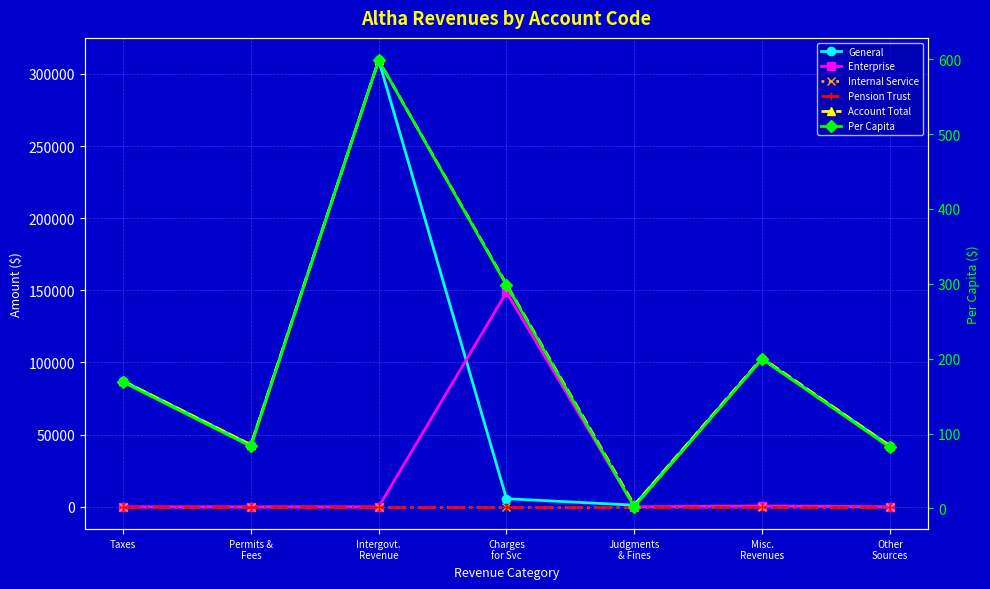

Which category has the lowest value in the General series?

Judgments
& Fines